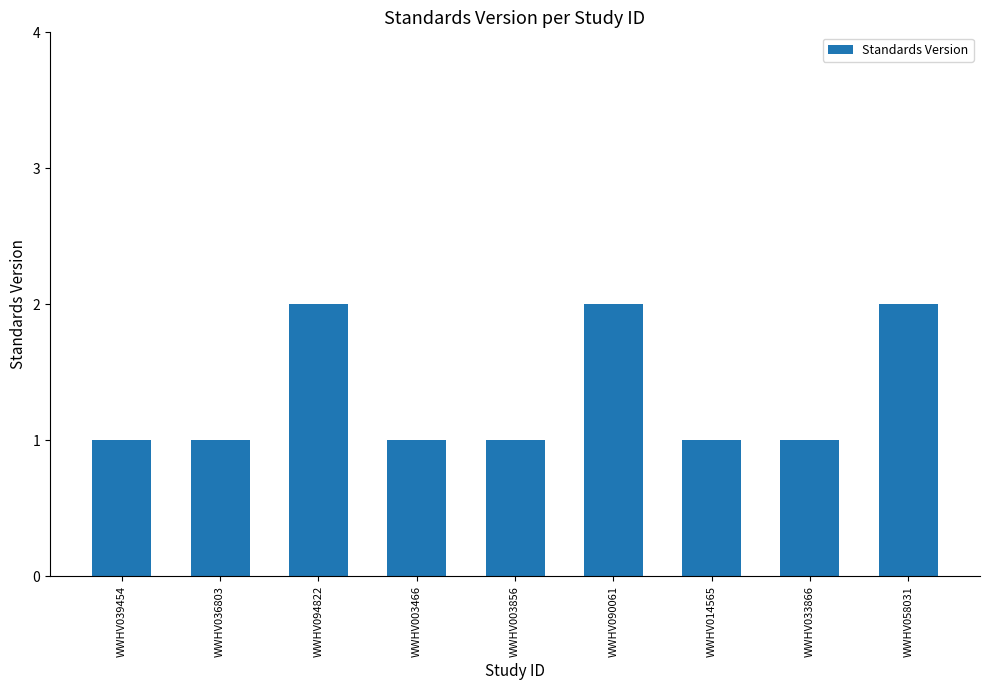

What is the label of the 6th bar from the left?

WWHV090061